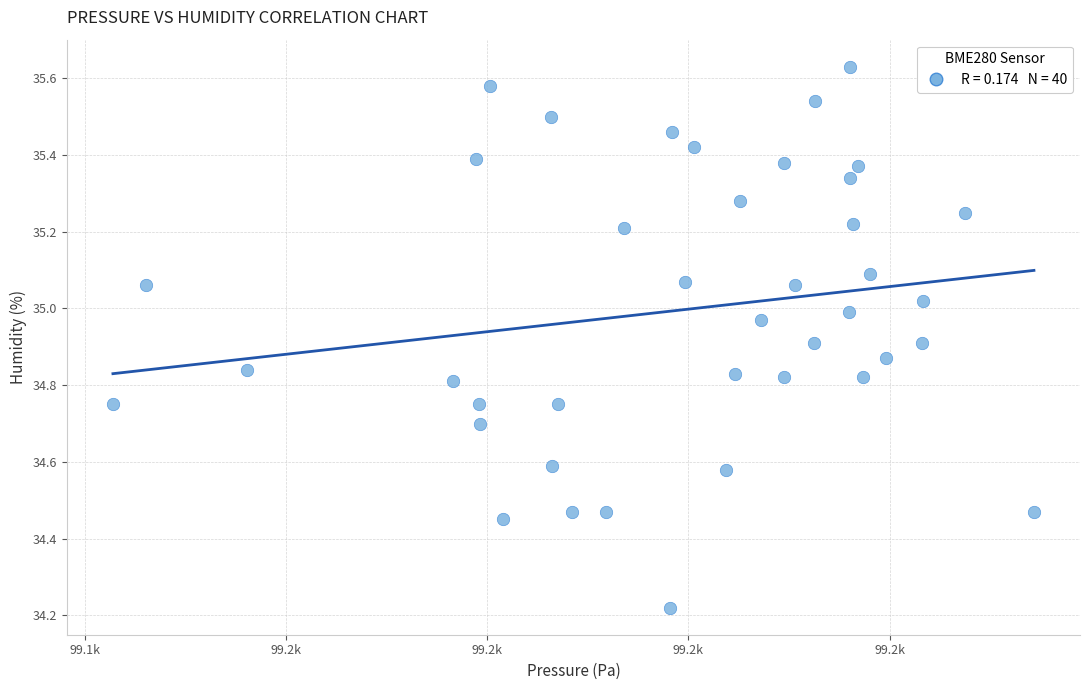

What is the range of Y values (max minus min)?

1.4